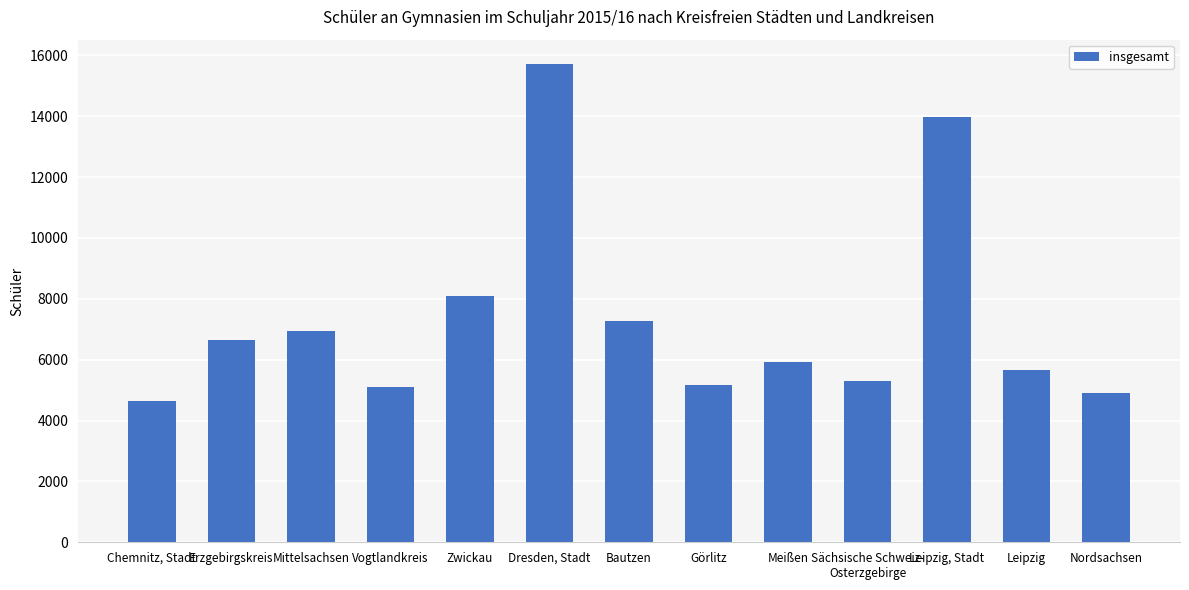

What is the difference between the values at Görlitz and Nordsachsen?

268